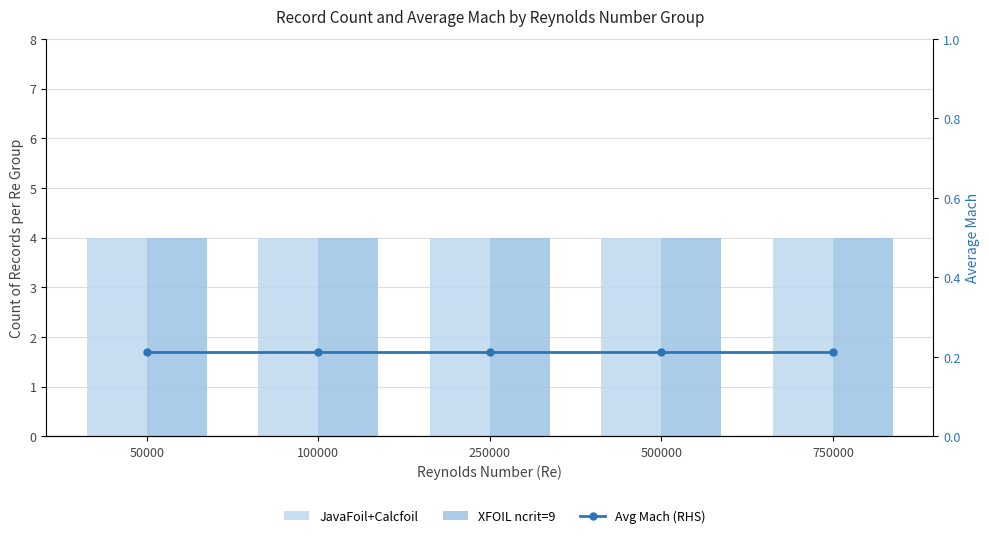

What is the average value of the JavaFoil+Calcfoil series?

4.0